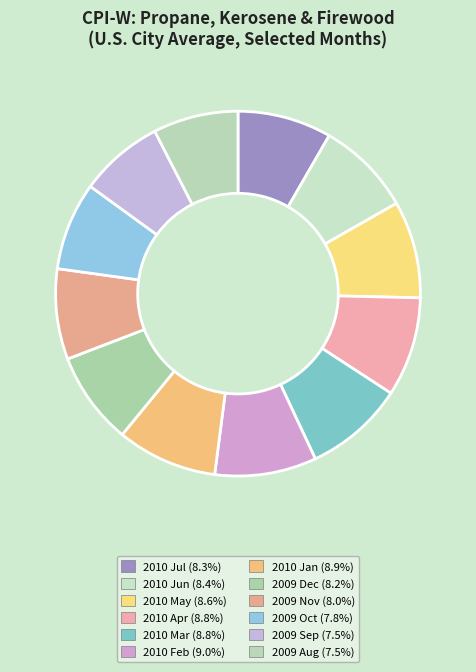

Combined, do 2010 Apr and 2010 May account for over 50%?

No